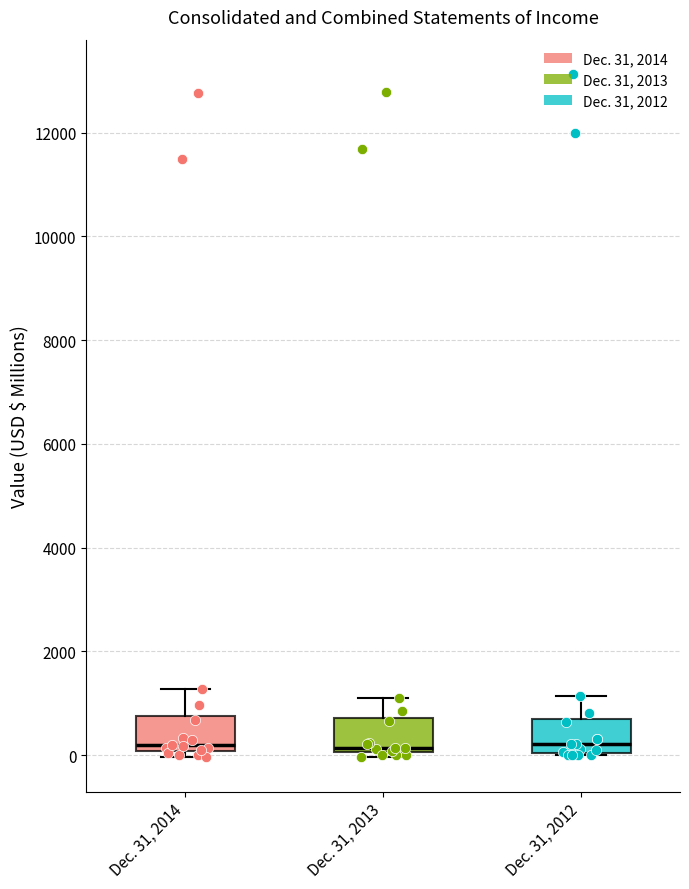

Where does the upper whisker of the box for Dec. 31, 2013 end on the y-axis? The values are not printed on the chart, so give them approximately, as read against the axis.

1000